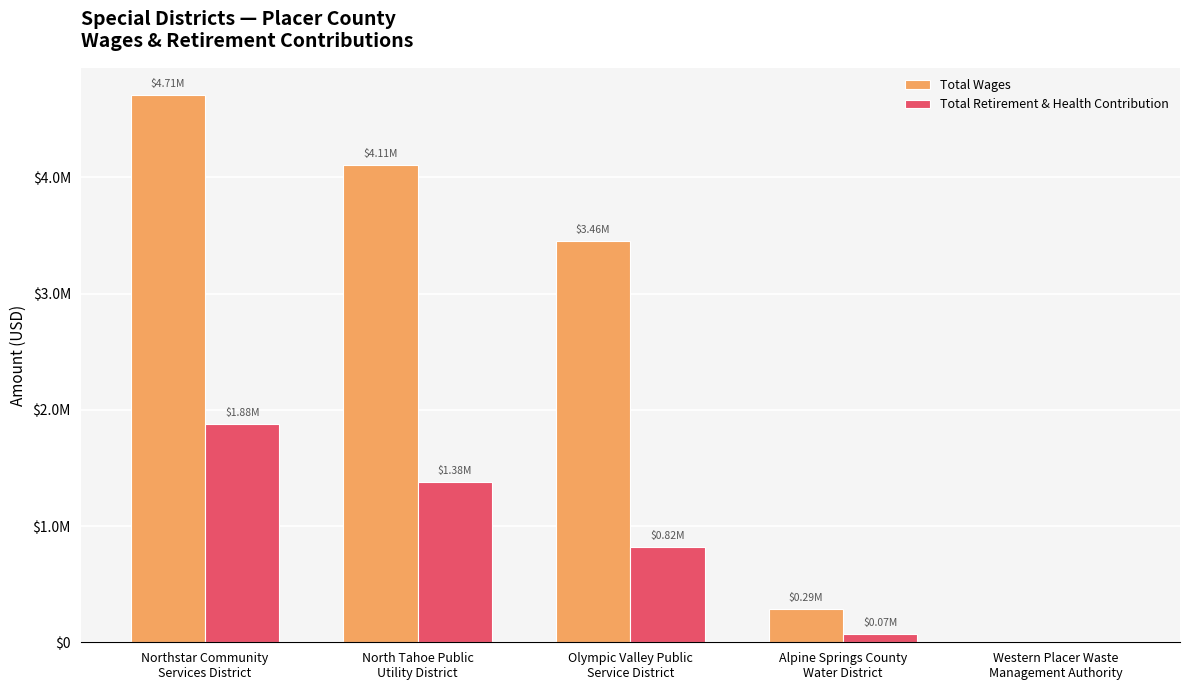

Are the bars horizontal?

No